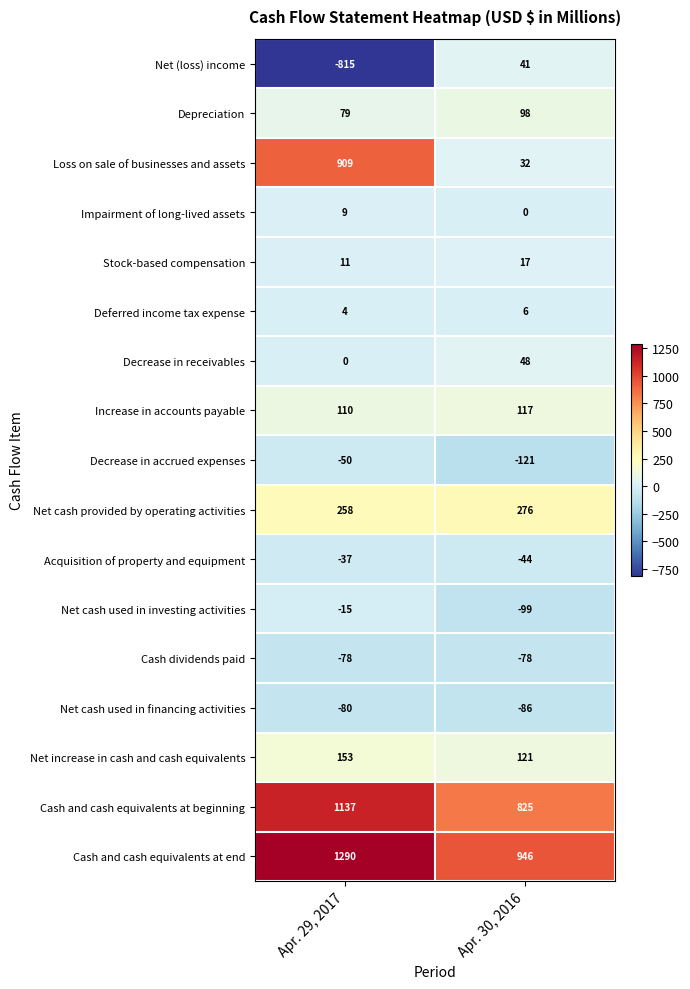

How many distinct data groups are displayed?

17